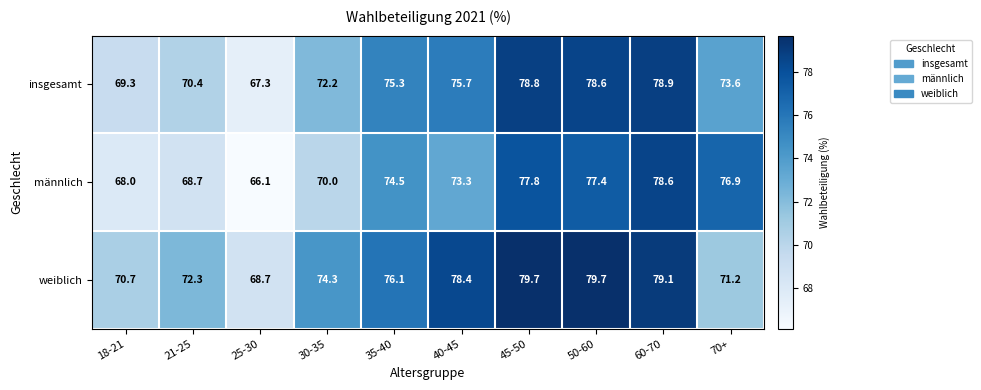

Rank the series by their maximum value, from highest to lowest.

weiblich, insgesamt, männlich